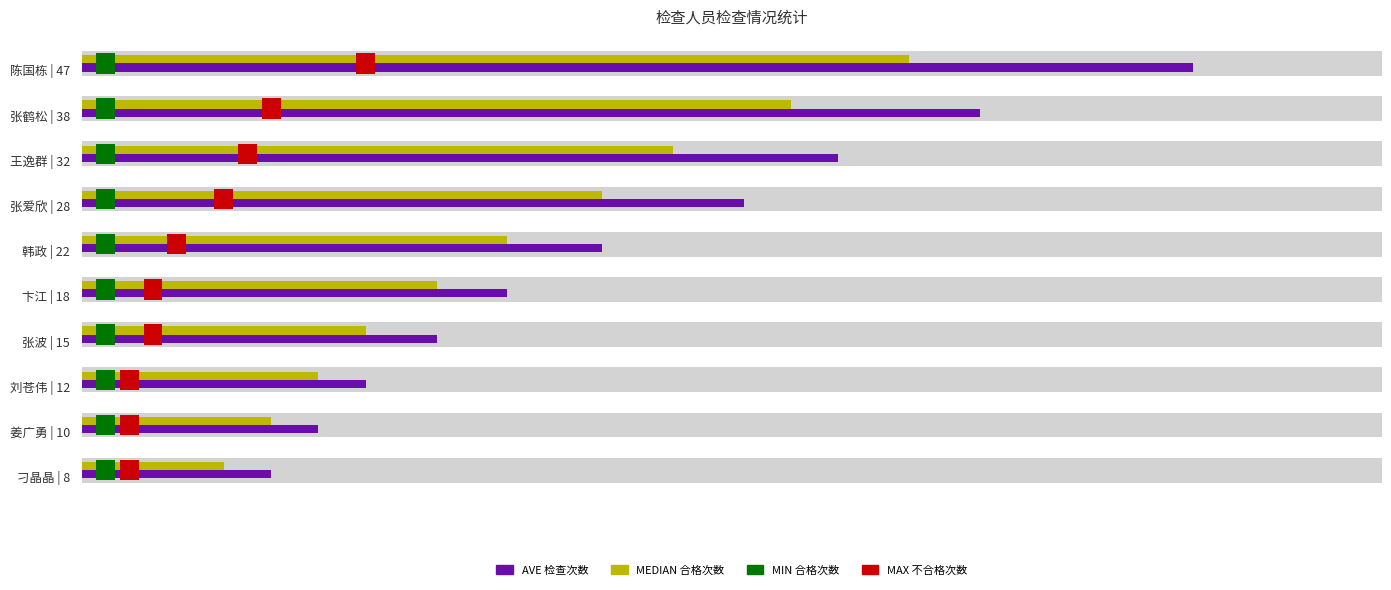

What is the sum of the MEDIAN 合格次数 values at 3 and 8?

30